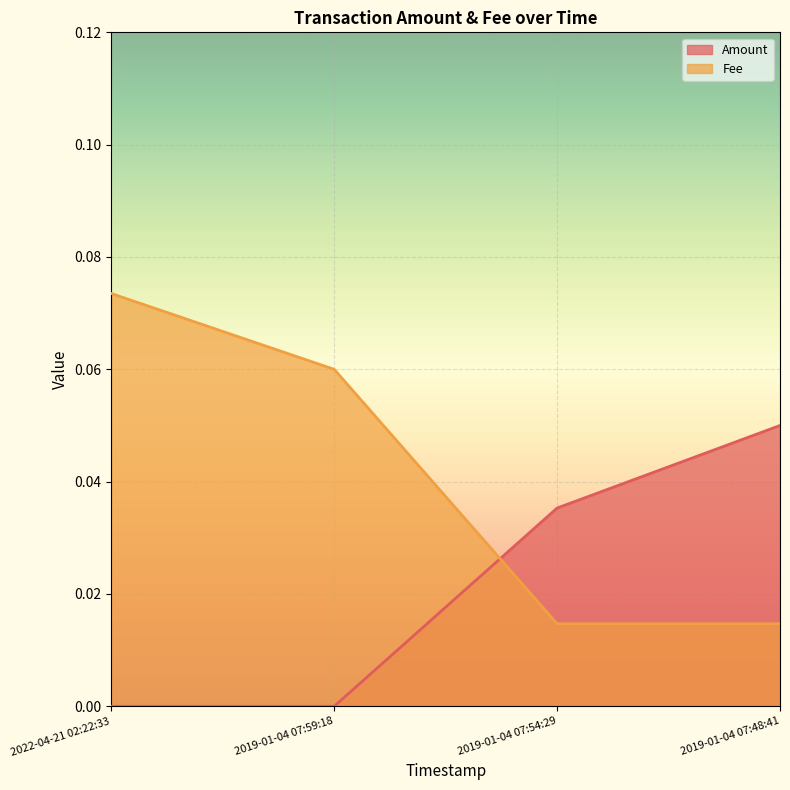

True or false: Amount has more than 2 points higher than both neighbors.

False